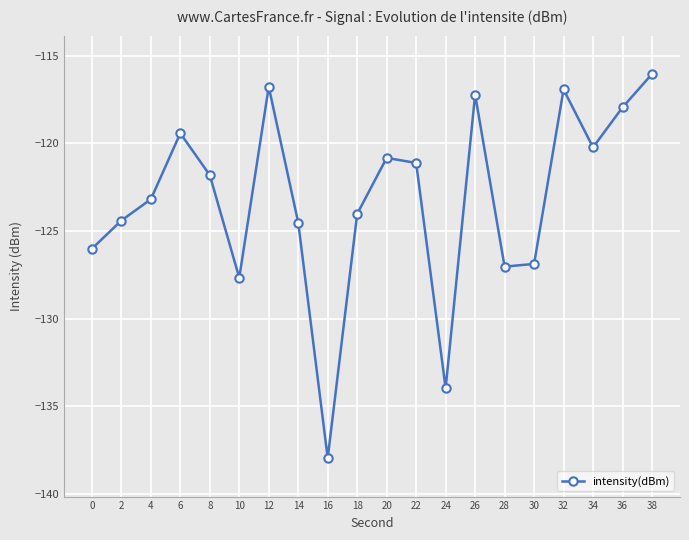

What is the approximate value at 4?

-123.2